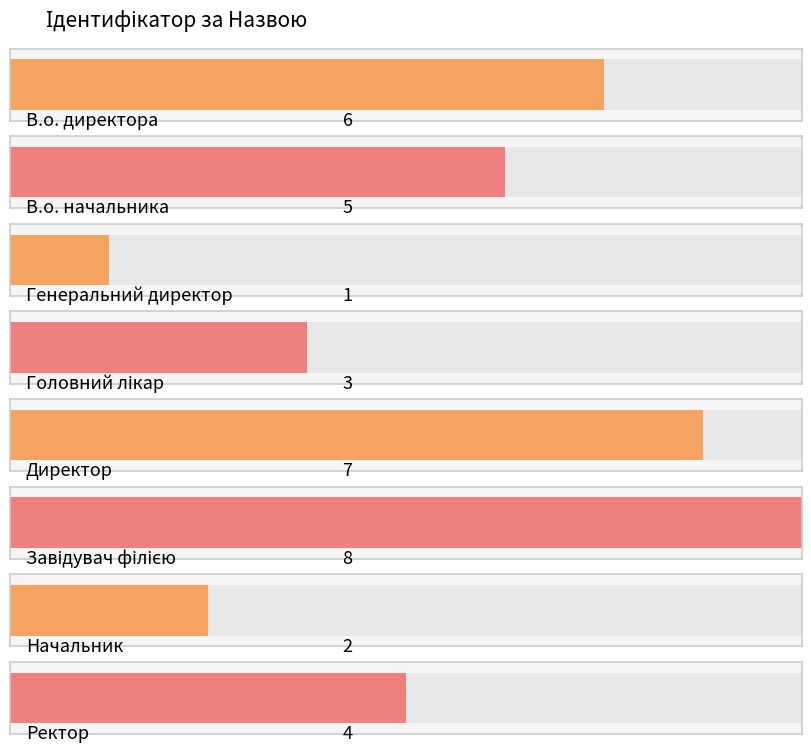

List the labels in order of value, smallest first.

Генеральний директор, Начальник, Головний лікар, Ректор, В.о. начальника, В.о. директора, Директор, Завідувач філією